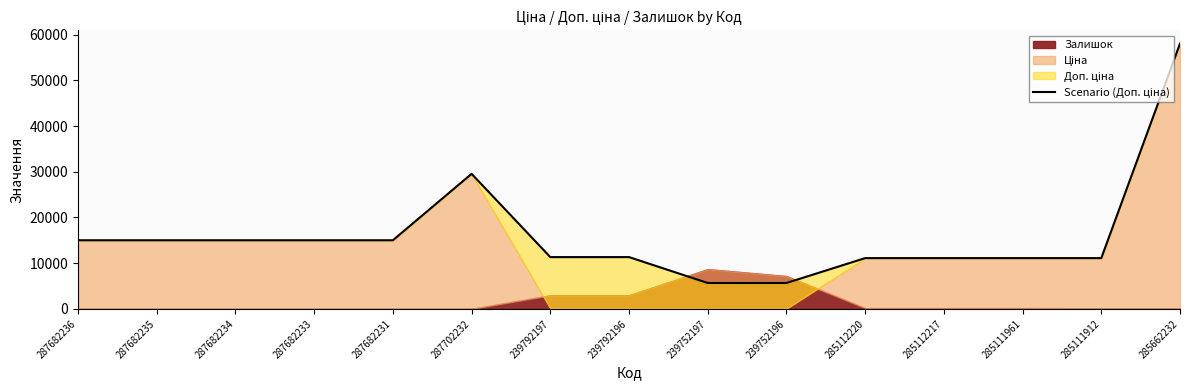

What is the sum of all values?

241138.3